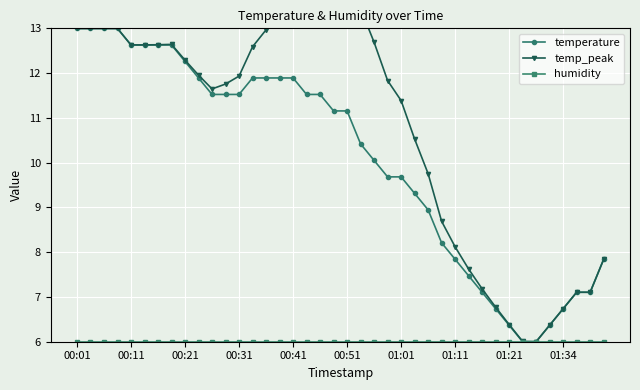

True or false: temperature has a value of 6.7 at 01:34.

True